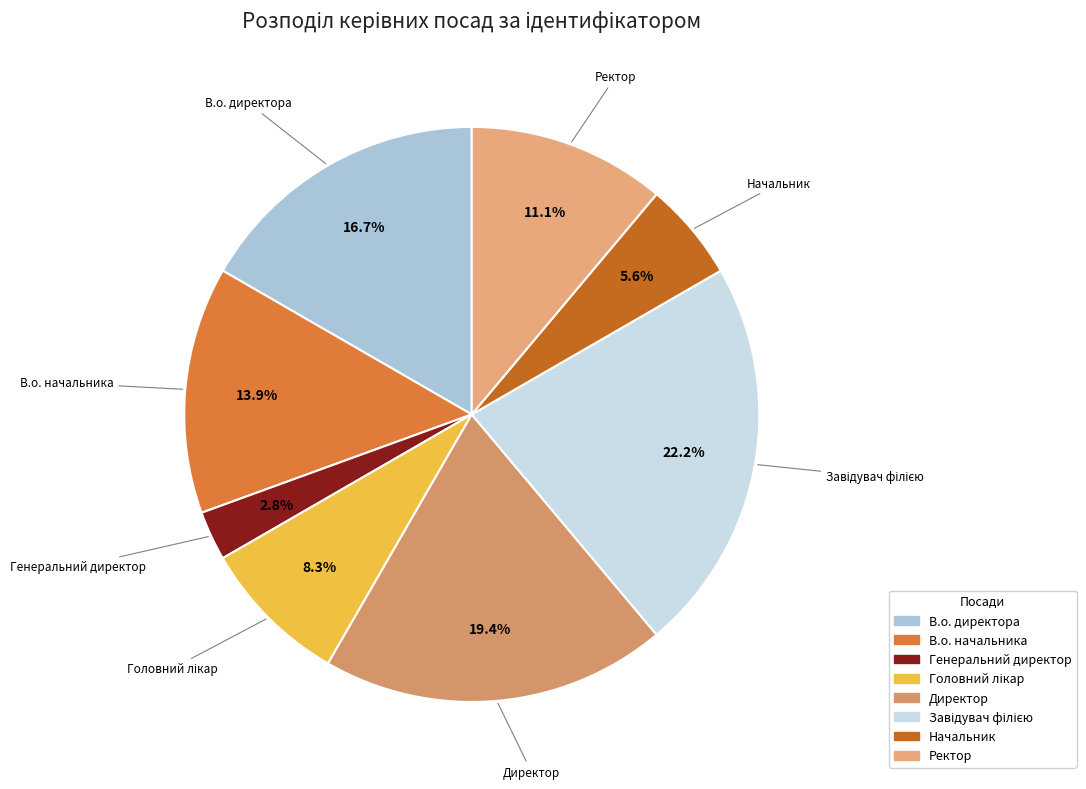

To the nearest percent, what is the average slice percentage?

12%